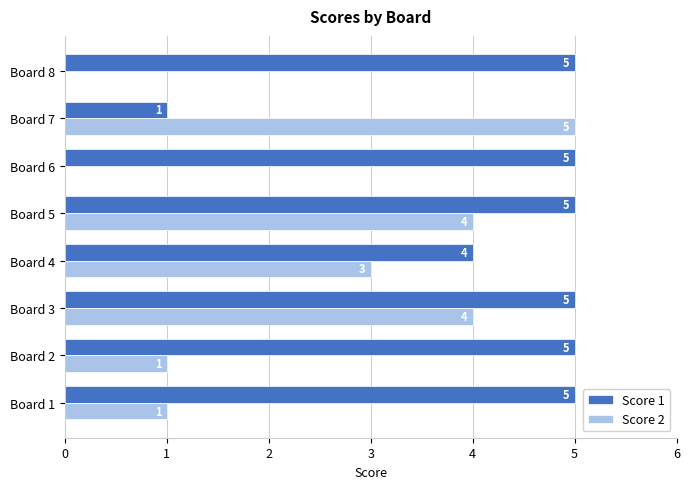

Between Board 6 and Board 7, which series saw the biggest shift?

Score 2